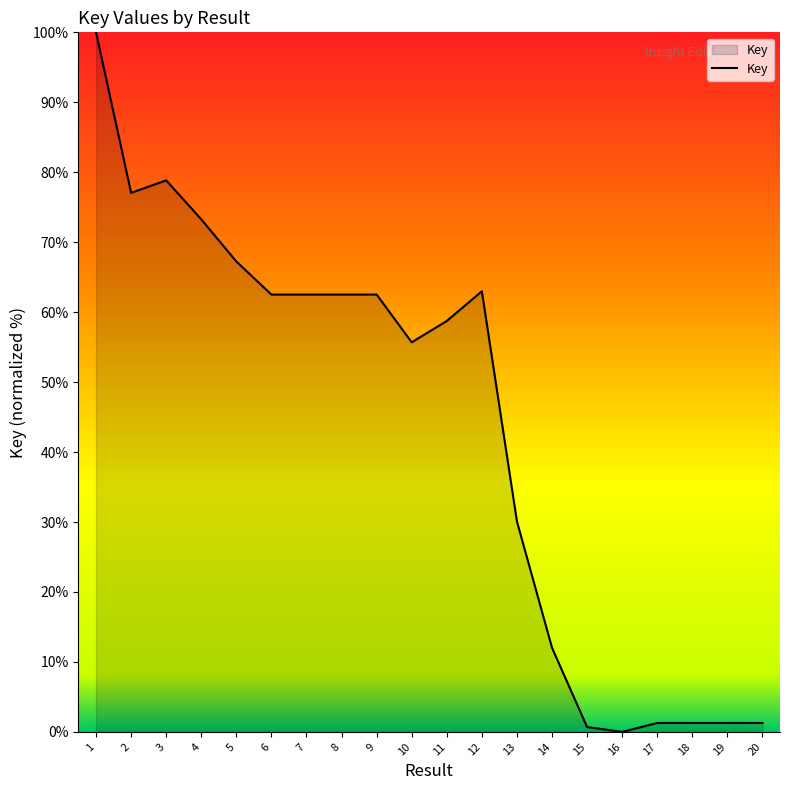

What is the maximum value shown in the chart?

100.0